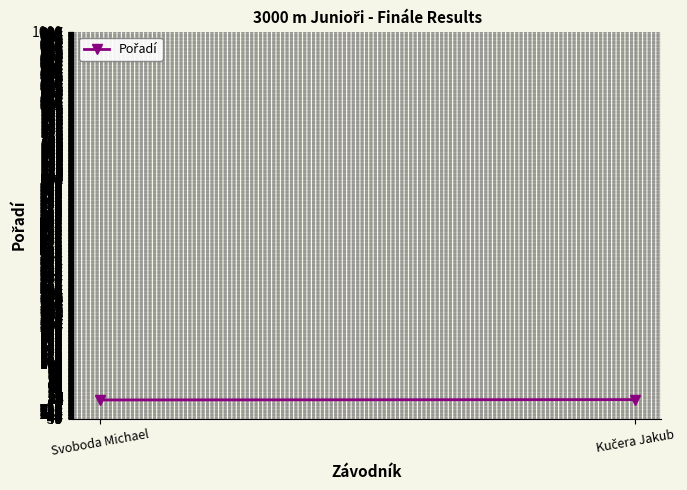

Which label corresponds to the smallest value in the chart?

Svoboda Michael